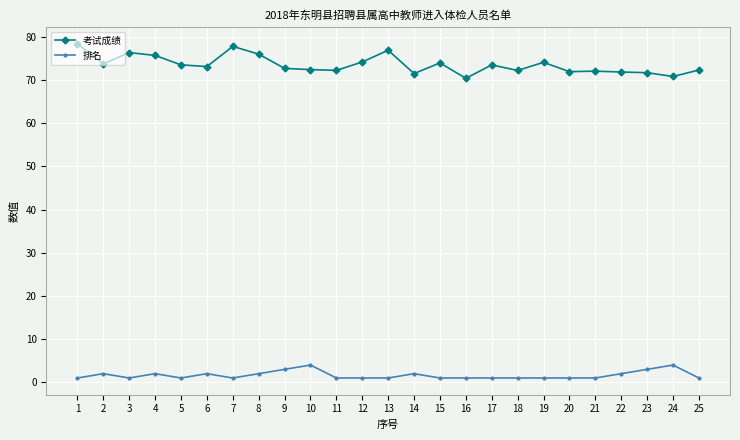

True or false: 排名 has more than 1 interior local peaks.

True